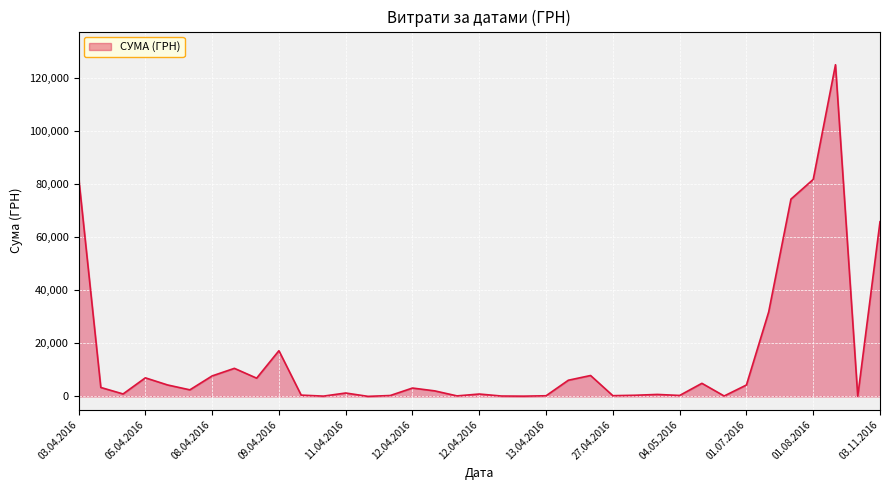

What is the difference between the maximum and minimum values?

124867.4